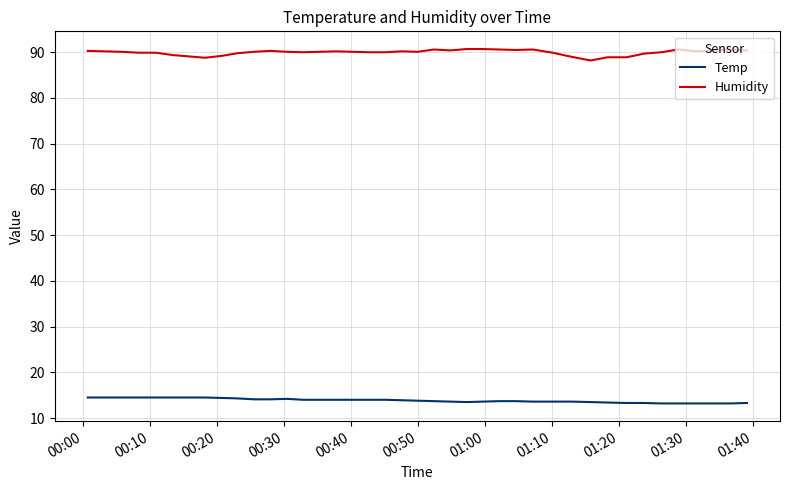

True or false: Temp and Humidity intersect in this chart.

False